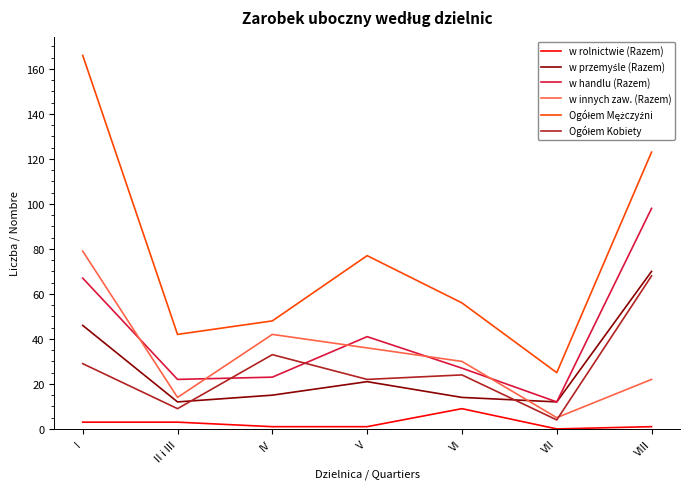

At which label does w handlu (Razem) first exceed 27?

I